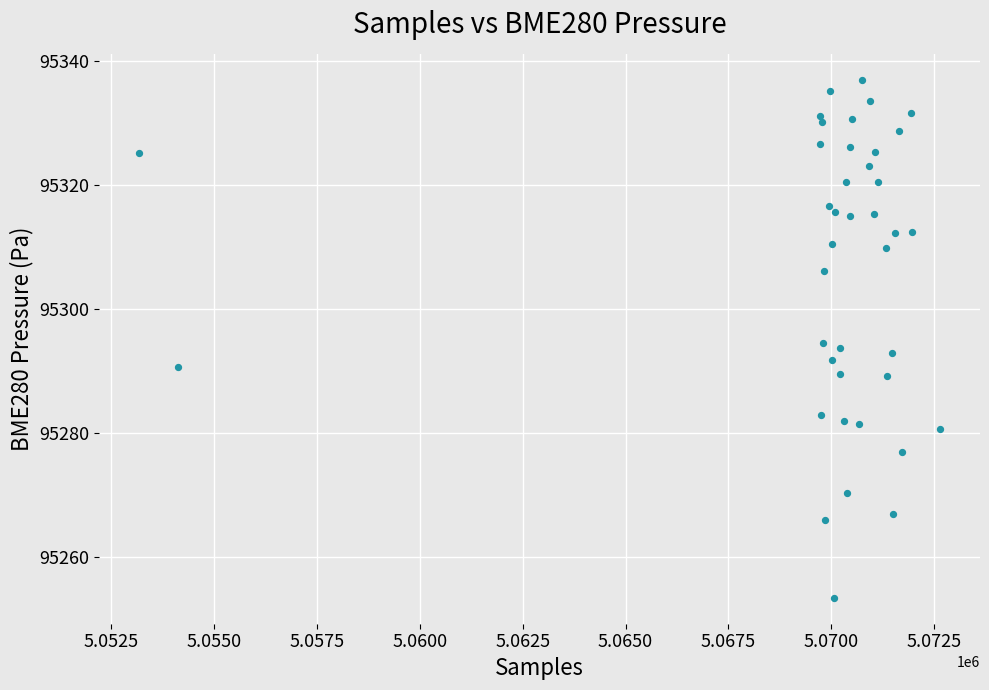

What is the range of X values (max minus min)?

19474.0